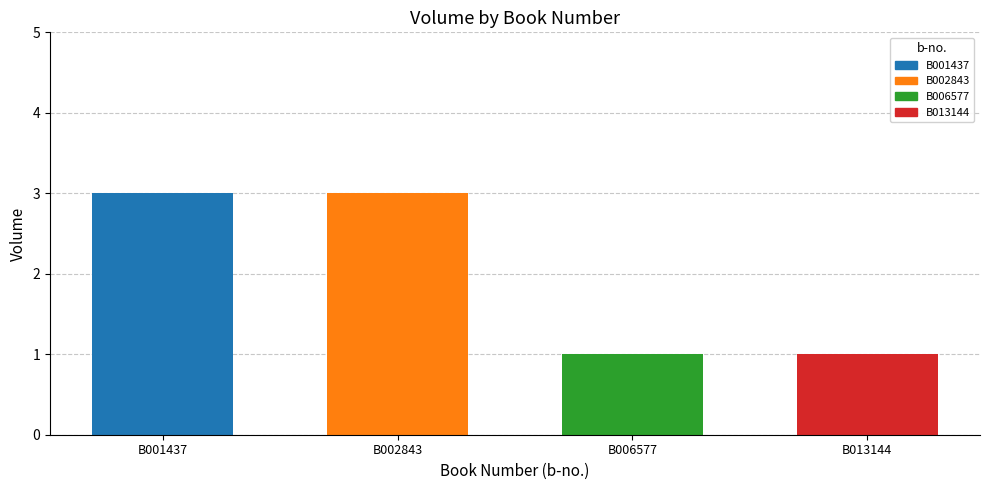

Are the bars horizontal?

No